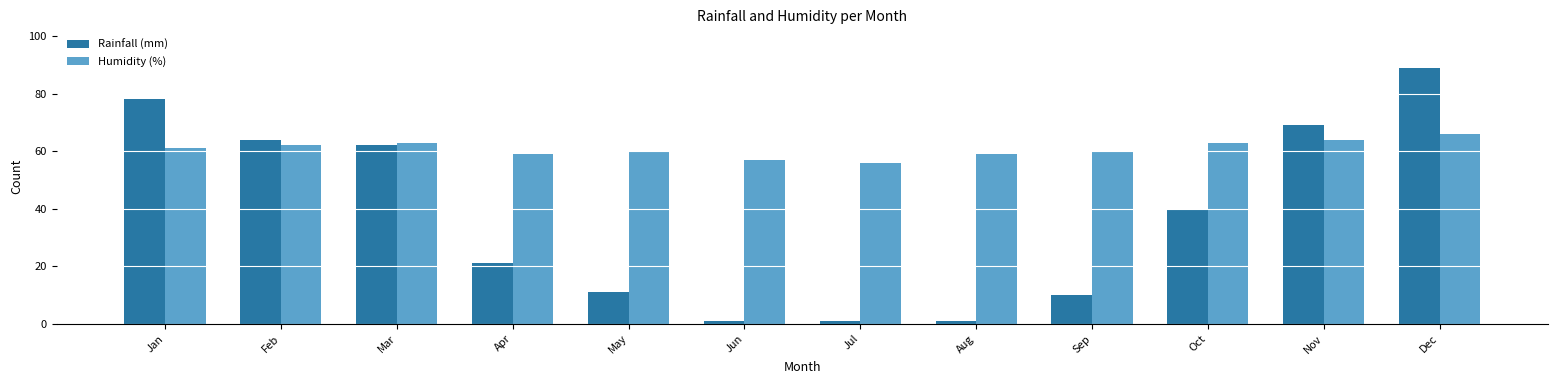

Reading left to right, what are all the values shown in this chart?

Rainfall (mm): Jan=78	Feb=64	Mar=62	Apr=21	May=11	Jun=1	Jul=1	Aug=1	Sep=10	Oct=40	Nov=69	Dec=89
Humidity (%): Jan=61	Feb=62	Mar=63	Apr=59	May=60	Jun=57	Jul=56	Aug=59	Sep=60	Oct=63	Nov=64	Dec=66